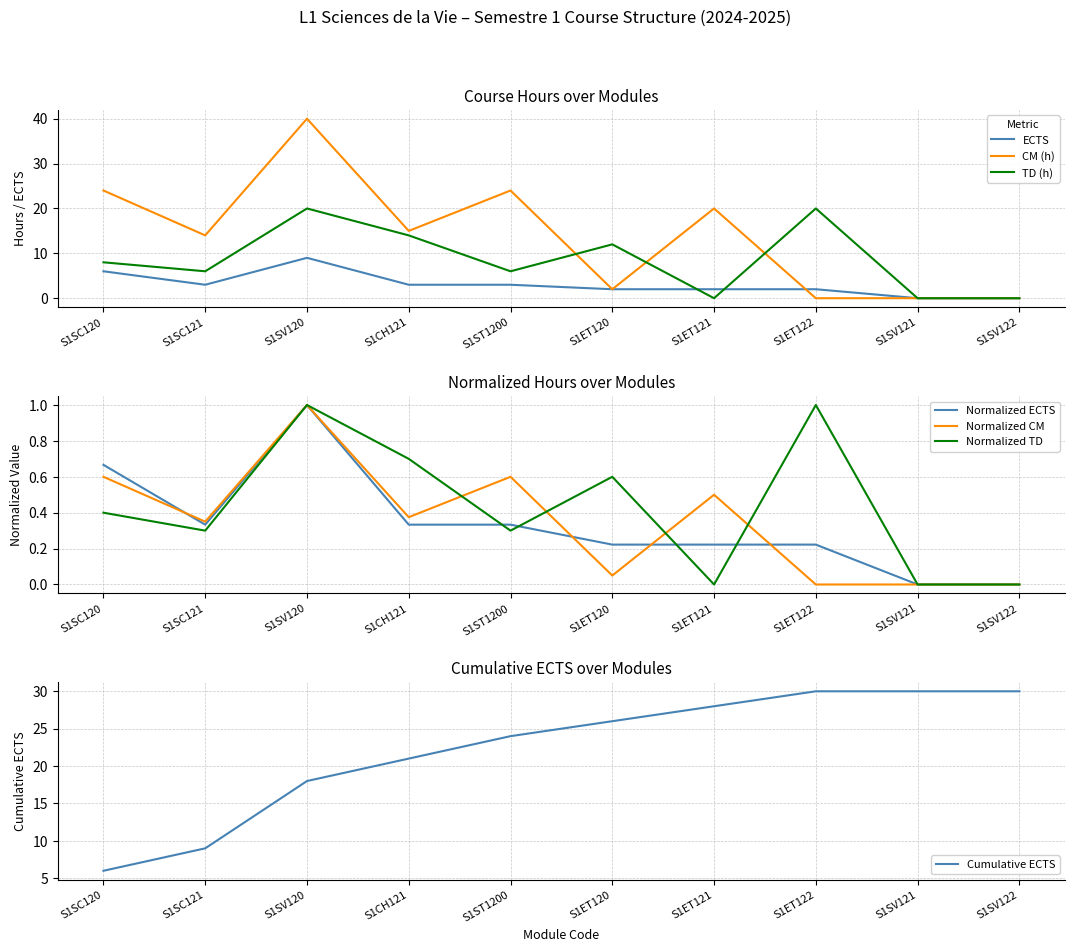

Which category has the lowest value in the TD series?

S1ET121